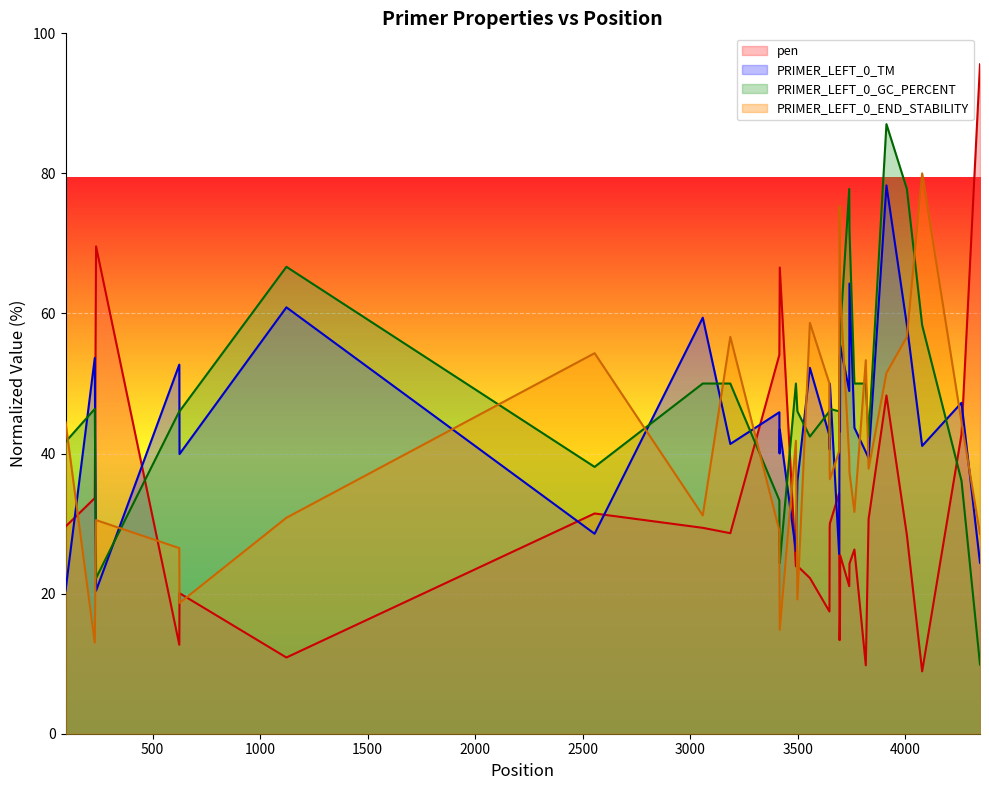

Where is the first local minimum for PRIMER_LEFT_0_GC_PERCENT?

237